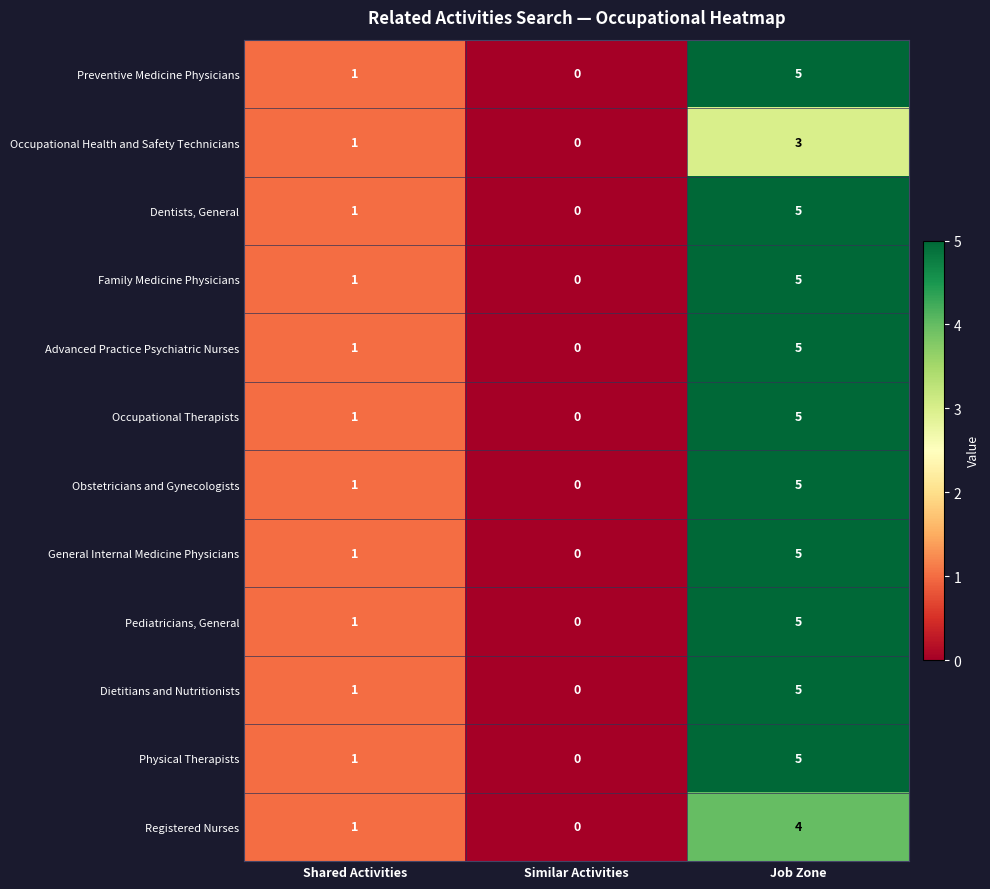

Is it true that Preventive Medicine Physicians equals 0 at Similar Activities?

True